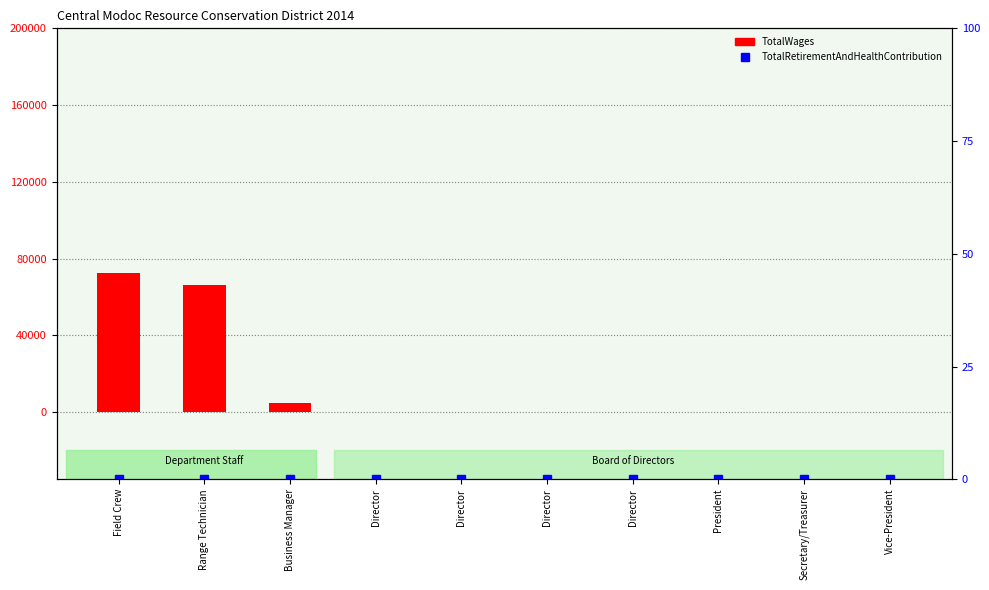

What are all the series names shown in the legend?

TotalWages, TotalRetirementAndHealthContribution